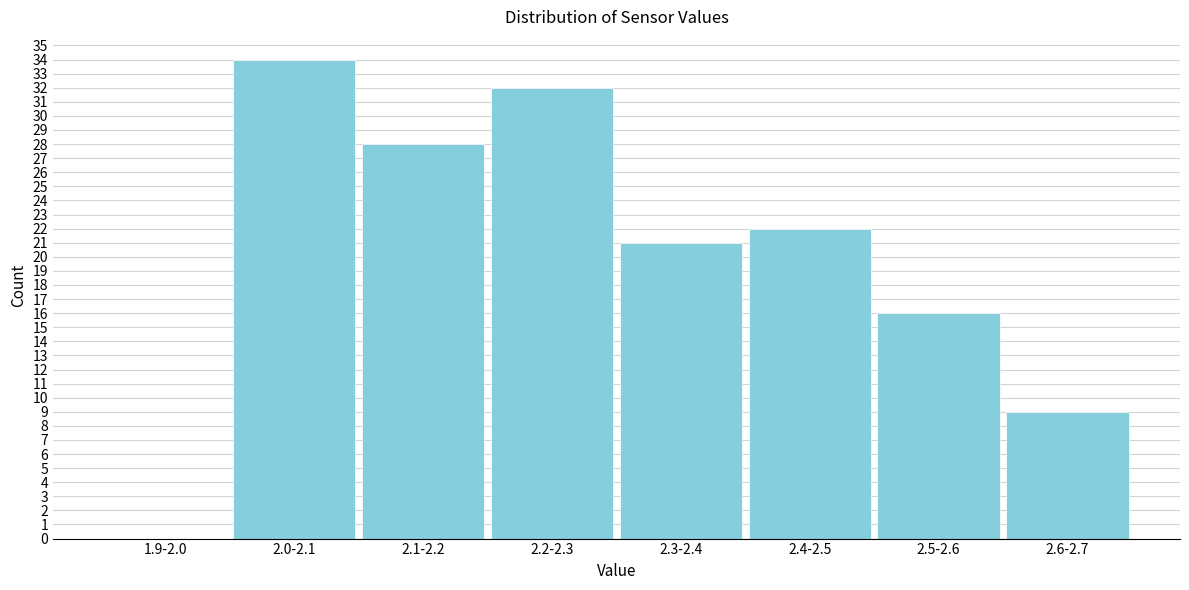

Reading left to right, extract all data points from this chart.

1.9-2.0=0	2.0-2.1=34	2.1-2.2=28	2.2-2.3=32	2.3-2.4=21	2.4-2.5=22	2.5-2.6=16	2.6-2.7=9